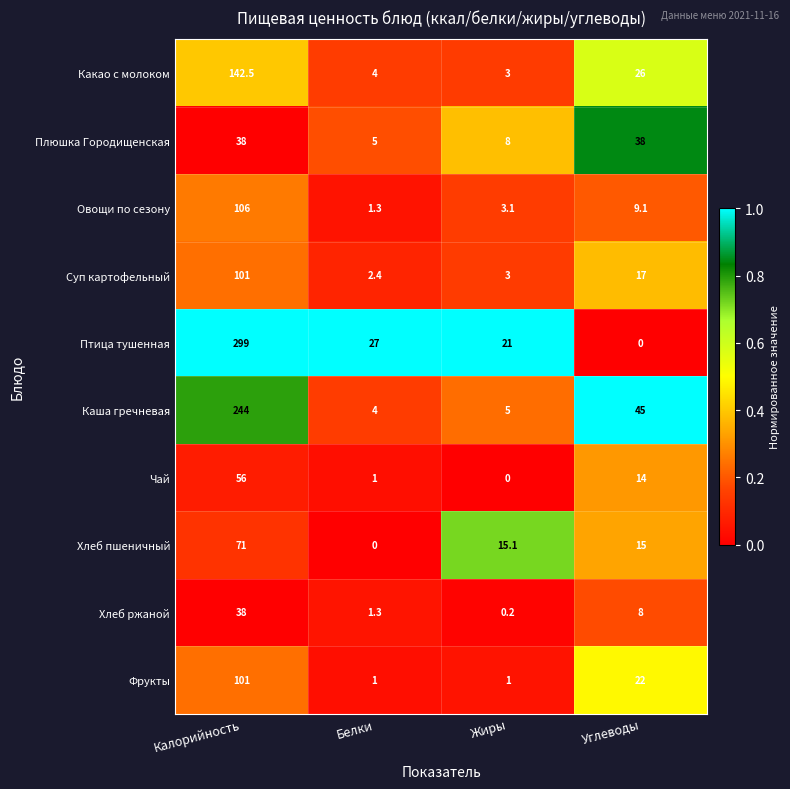

What is the difference between the second highest and minimum values in the Овощи по сезону series?

7.8